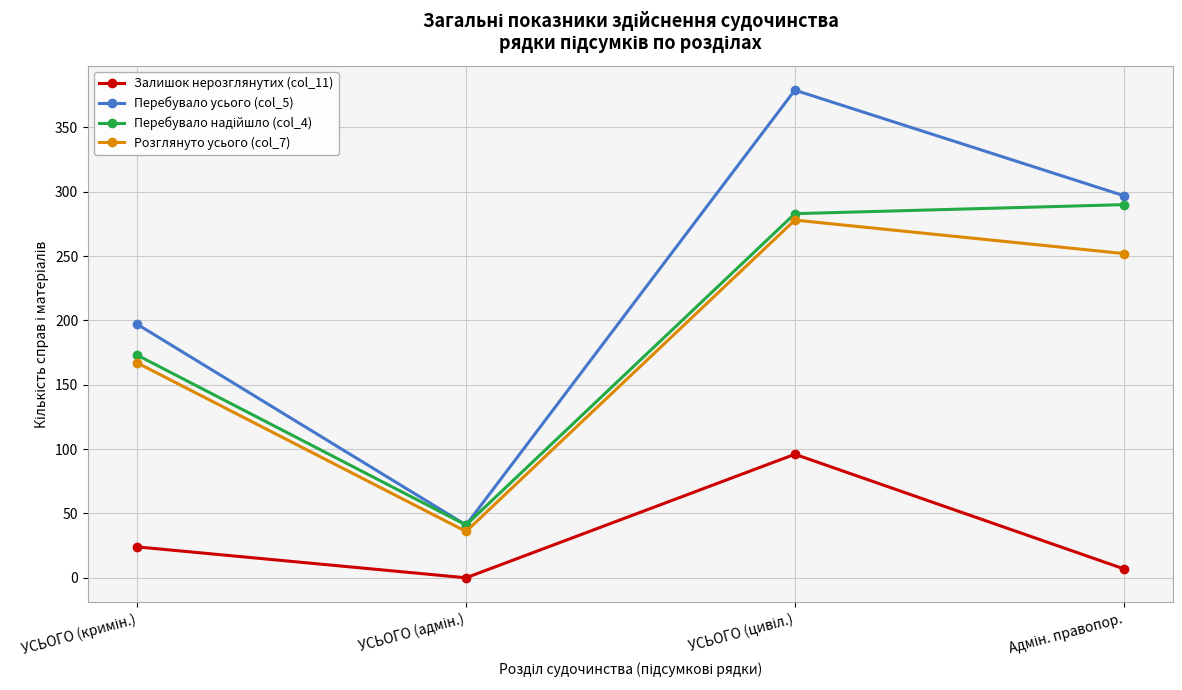

True or false: Перебувало усього (col_5) has more than 2 interior local peaks.

False